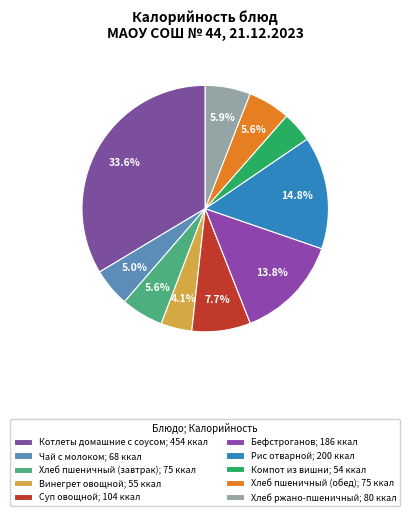

What is the change in value from Суп овощной to Бефстроганов?

+82